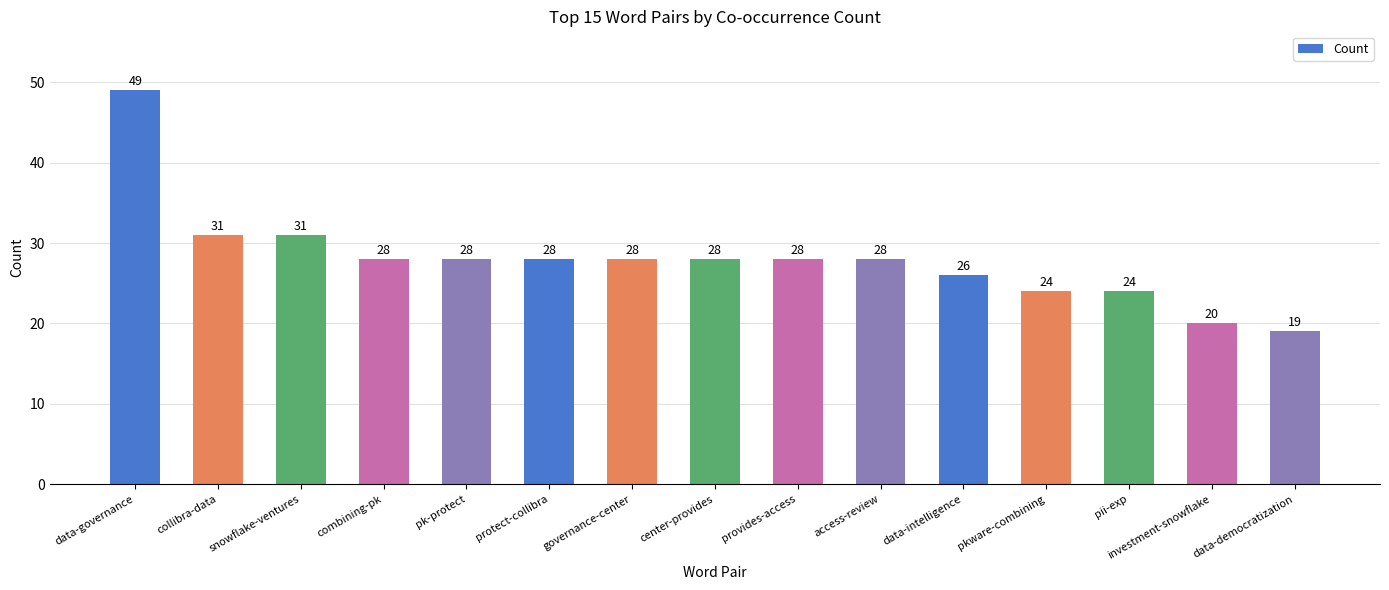

What is the greatest value displayed?

49